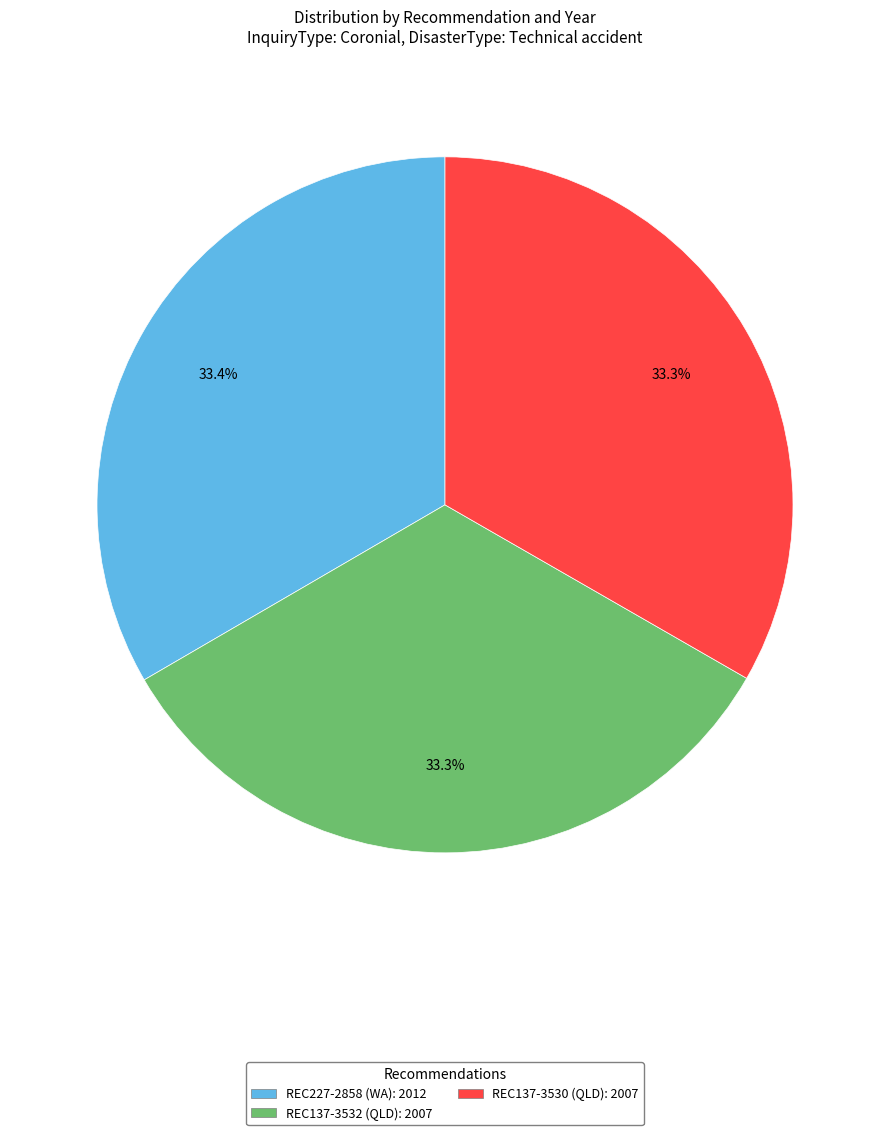

To the nearest percent, what percentage of the pie is REC227-2858?

33%